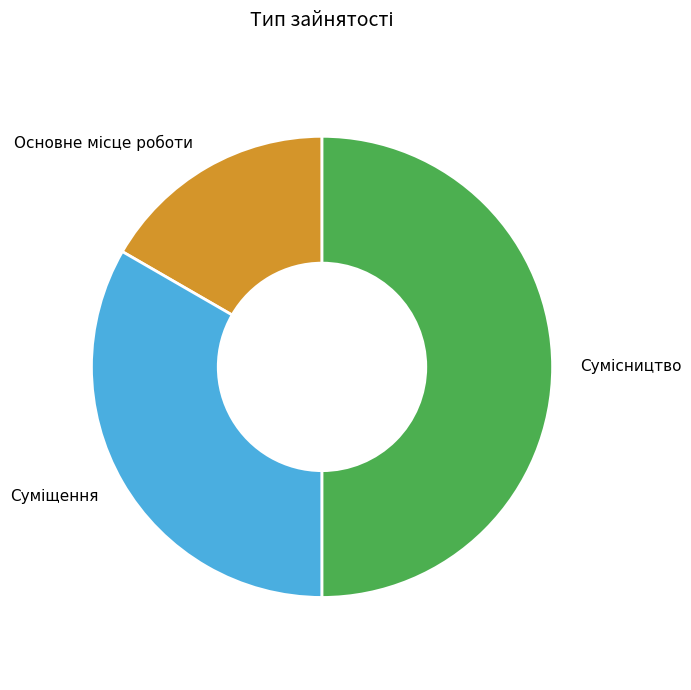

True or false: Сумісництво accounts for 35% of the total.

False